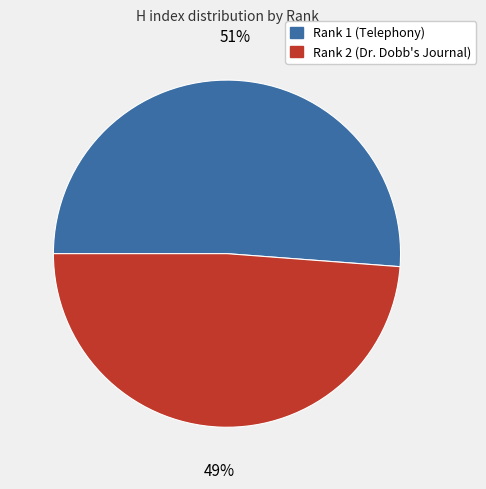

Between Rank 1 (Telephony) and Rank 2 (Dr. Dobb's Journal), which is larger?

Rank 1 (Telephony)